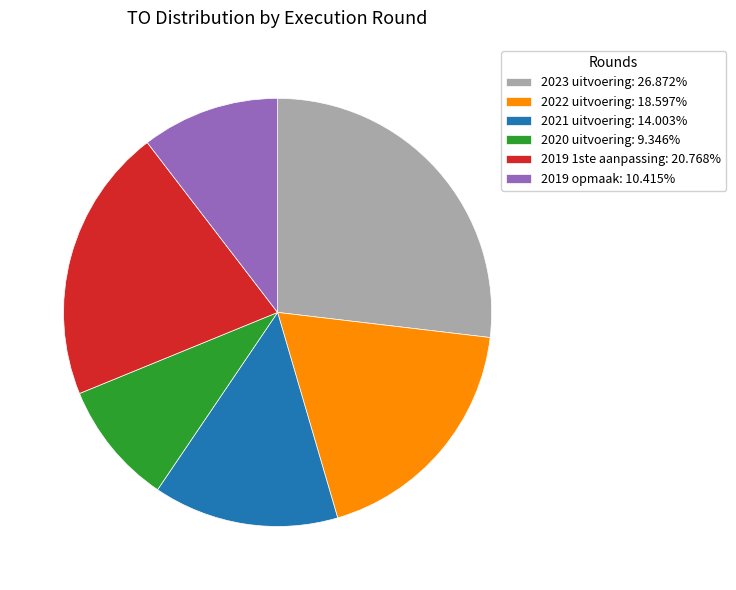

Count the number of slices in the pie.

6